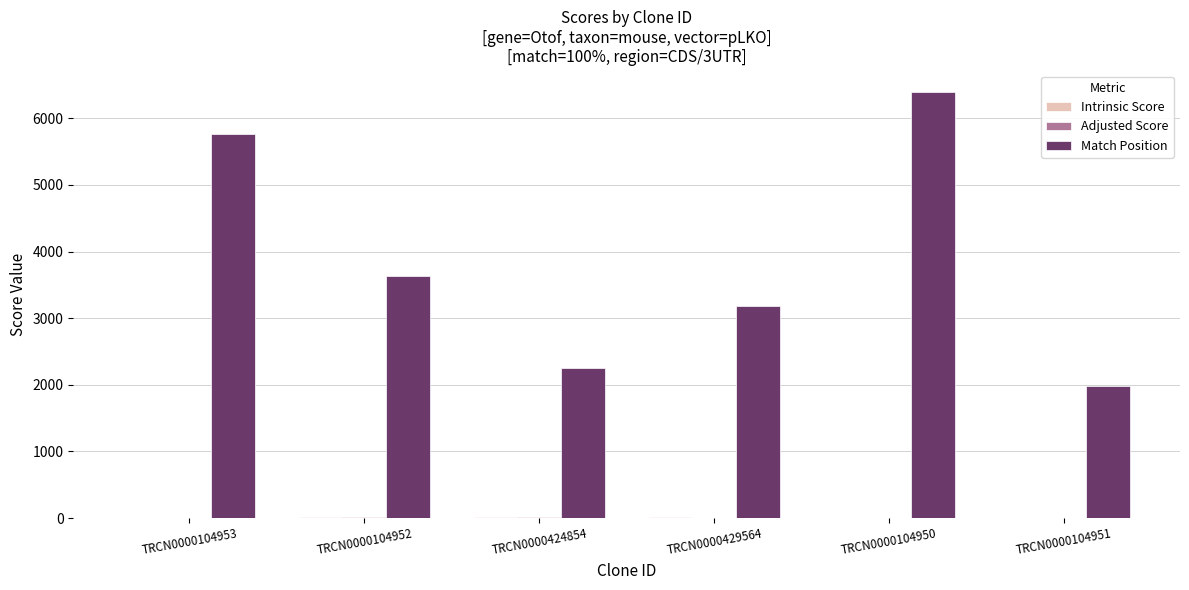

The Match Position series shows 1727.5 at TRCN0000104953. True or false?

False